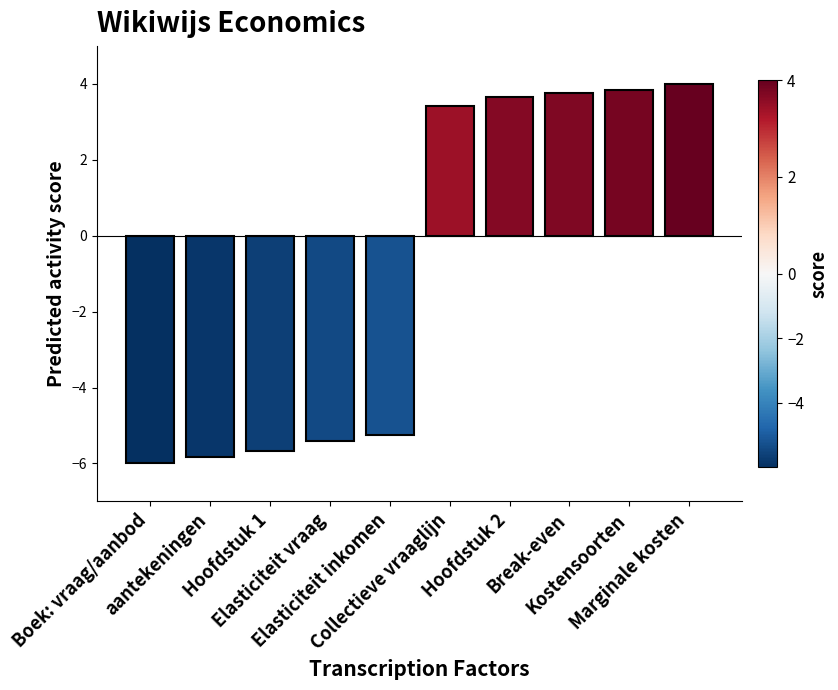

What is the value of the 8th bar from the left?

3.7